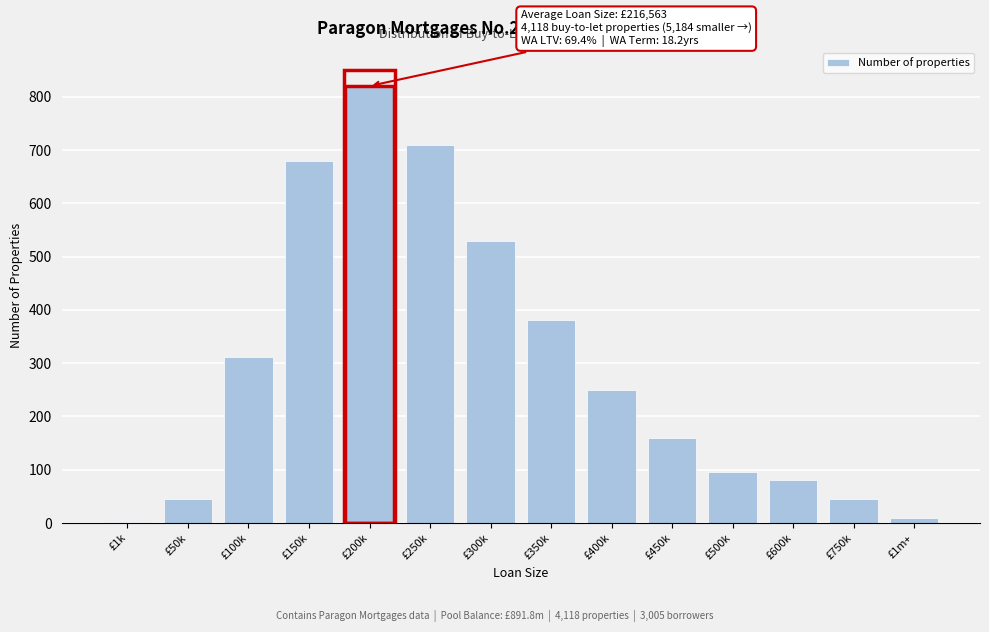

Reading left to right, extract all data points from this chart.

£1k=2	£50k=45	£100k=312	£150k=680	£200k=820	£250k=710	£300k=530	£350k=380	£400k=250	£450k=160	£500k=95	£600k=80	£750k=45	£1m+=9